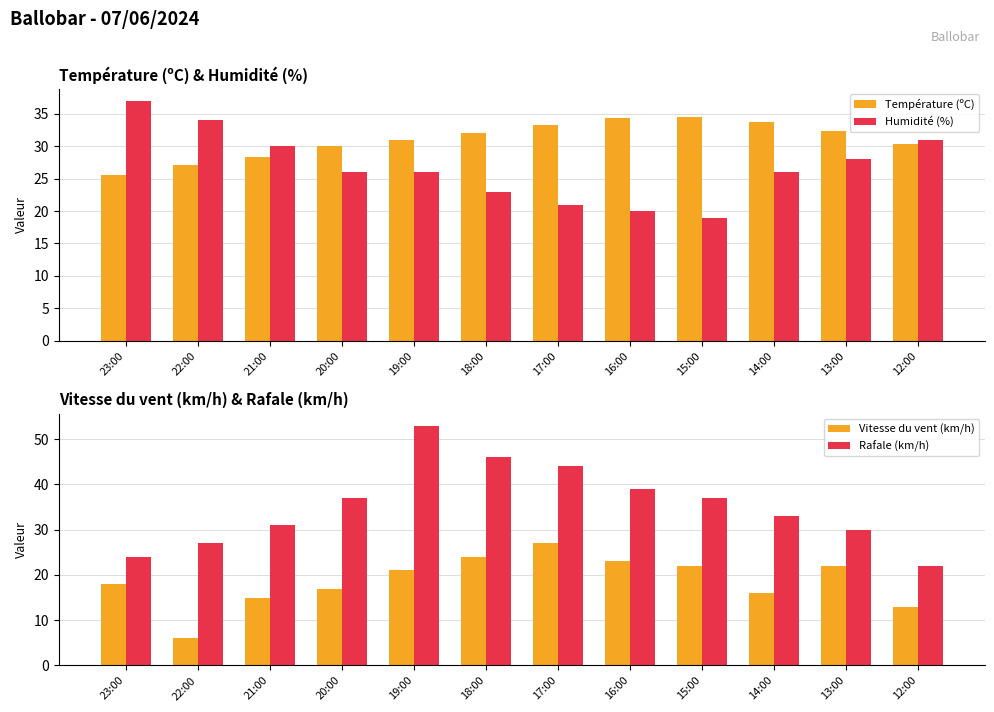

What is the value of the Vitesse du vent (km/h) bar at the 4th from the left?

17